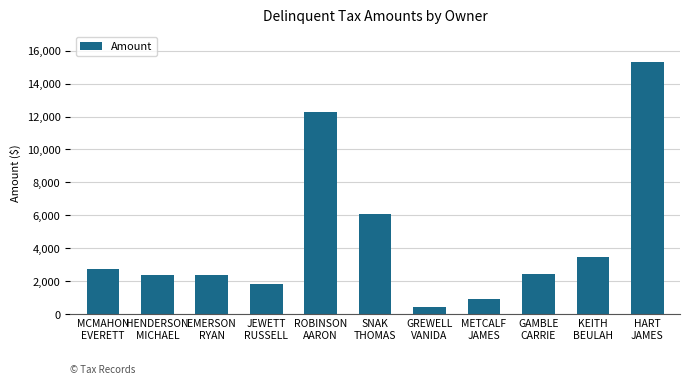

The chart shows a value of 2437.2 at GAMBLE
CARRIE. True or false?

True